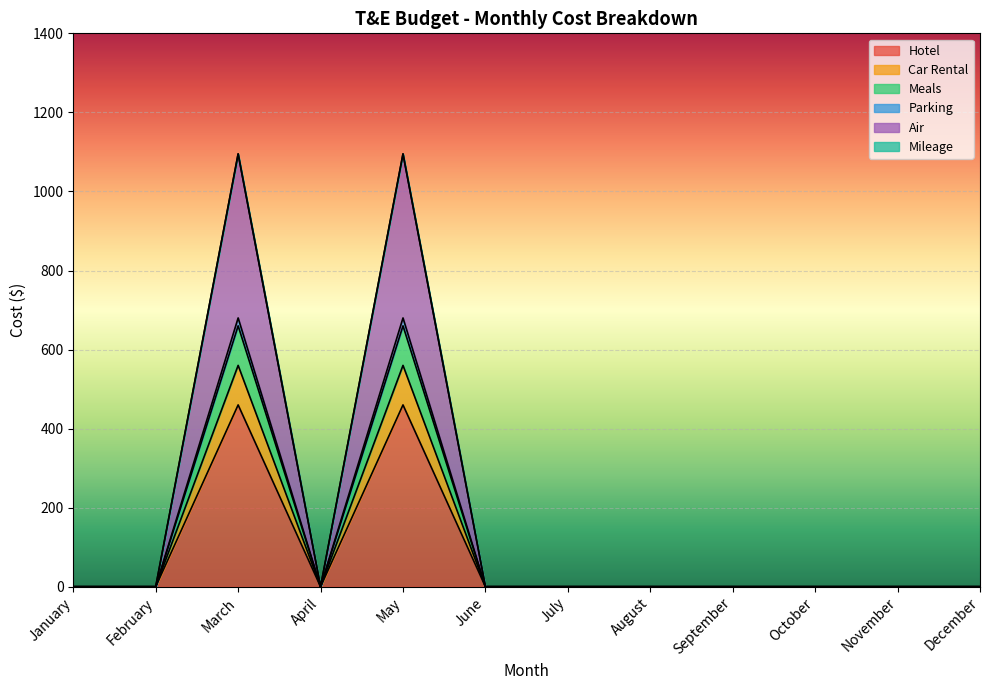

The value of Meals at June is 0. True or false?

True